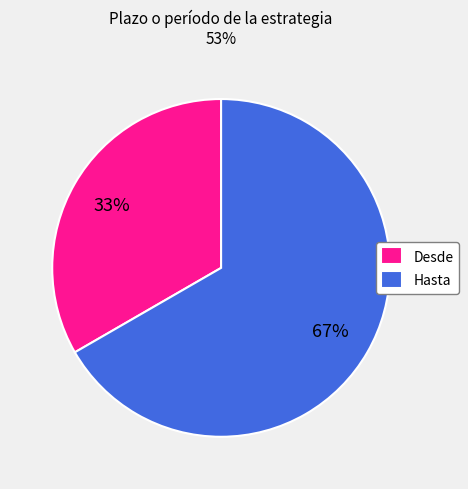

Does Desde represent more than half of the total?

No